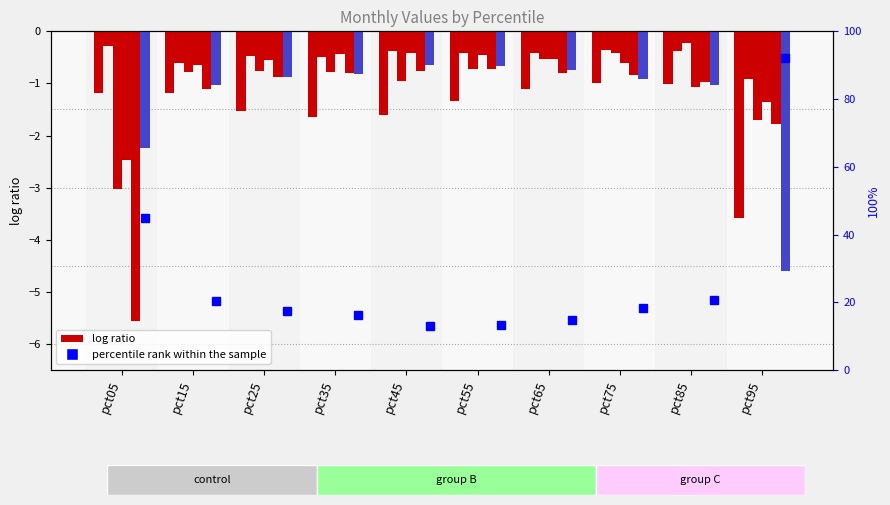

How many groups of bars are there?

10